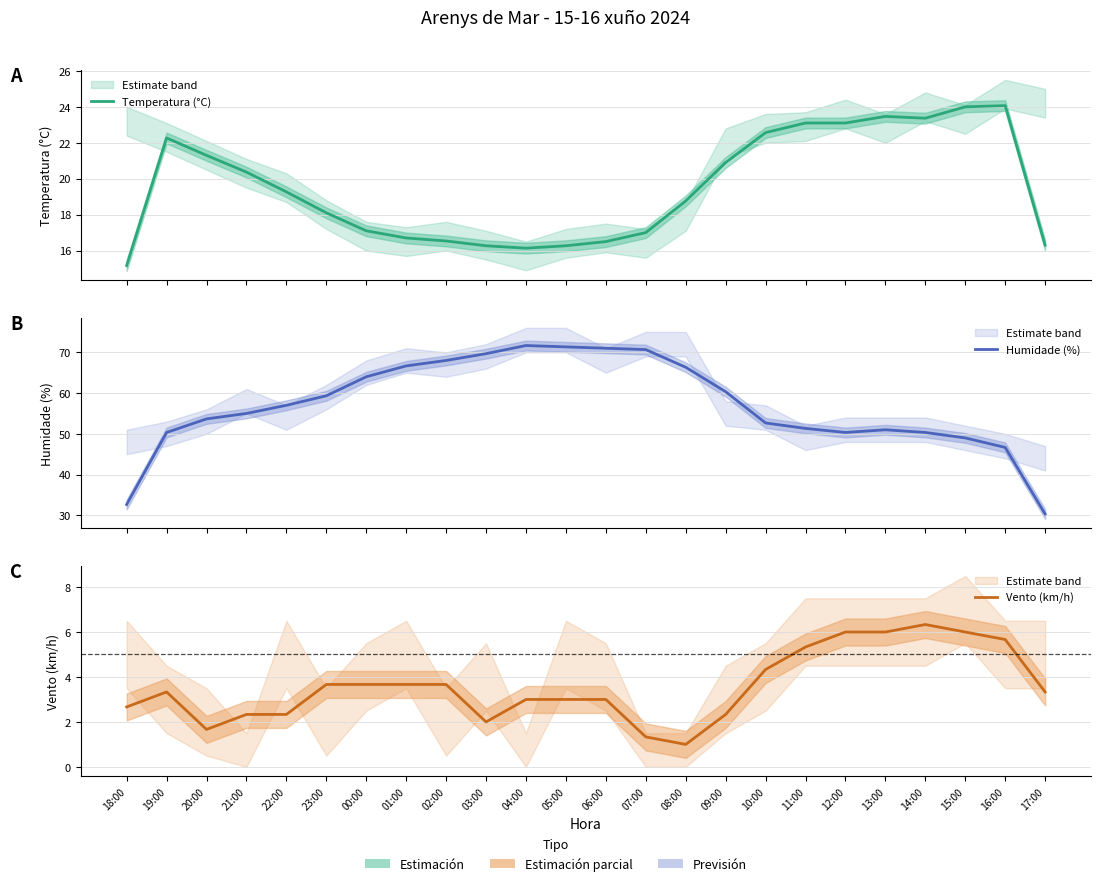

What is the greatest value displayed?

71.7